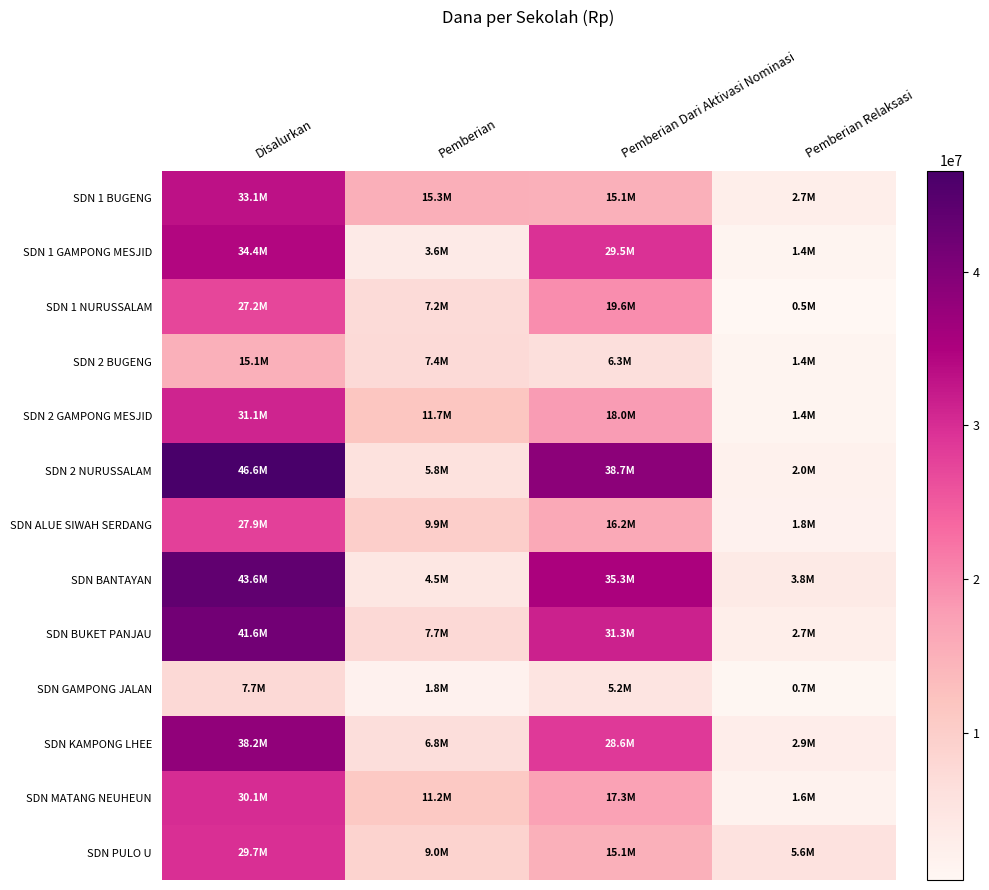

At Pemberian Dari Aktivasi Nominasi, list the series in order from smallest to largest.

SDN GAMPONG JALAN, SDN 2 BUGENG, SDN 1 BUGENG, SDN PULO U, SDN ALUE SIWAH SERDANG, SDN MATANG NEUHEUN, SDN 2 GAMPONG MESJID, SDN 1 NURUSSALAM, SDN KAMPONG LHEE, SDN 1 GAMPONG MESJID, SDN BUKET PANJAU, SDN BANTAYAN, SDN 2 NURUSSALAM